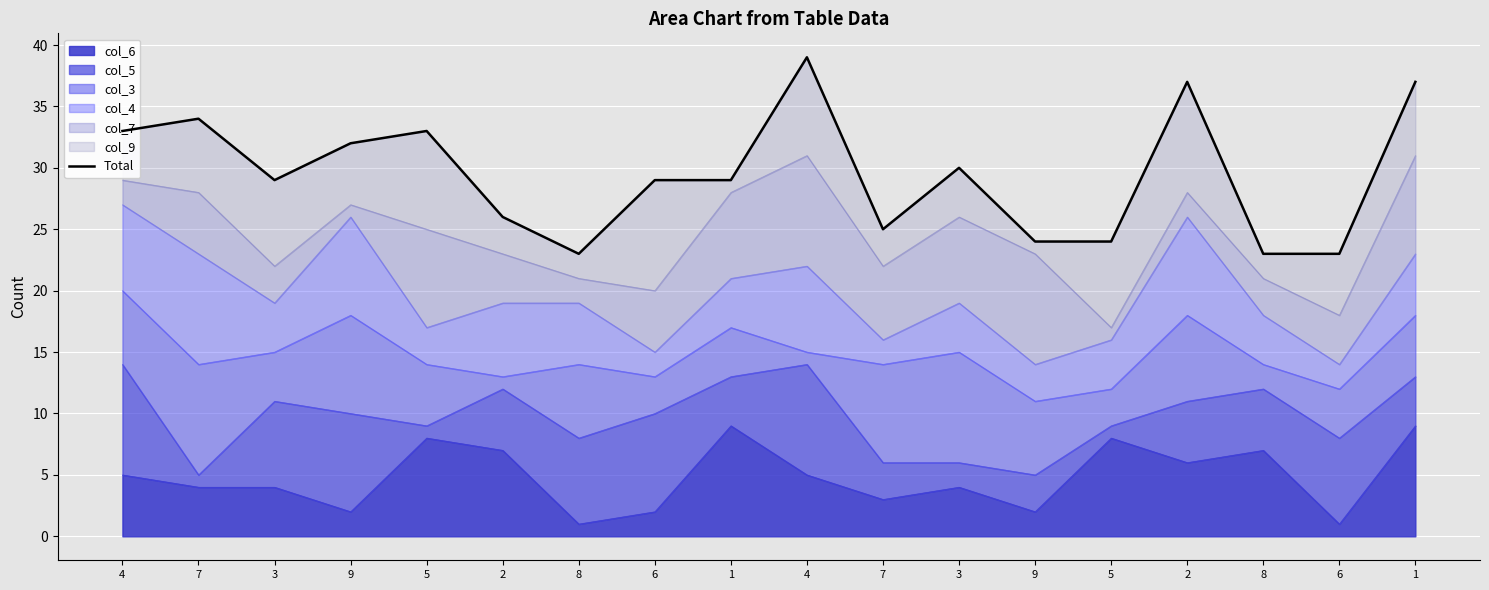

What is the label of the 13th point from the right?

2